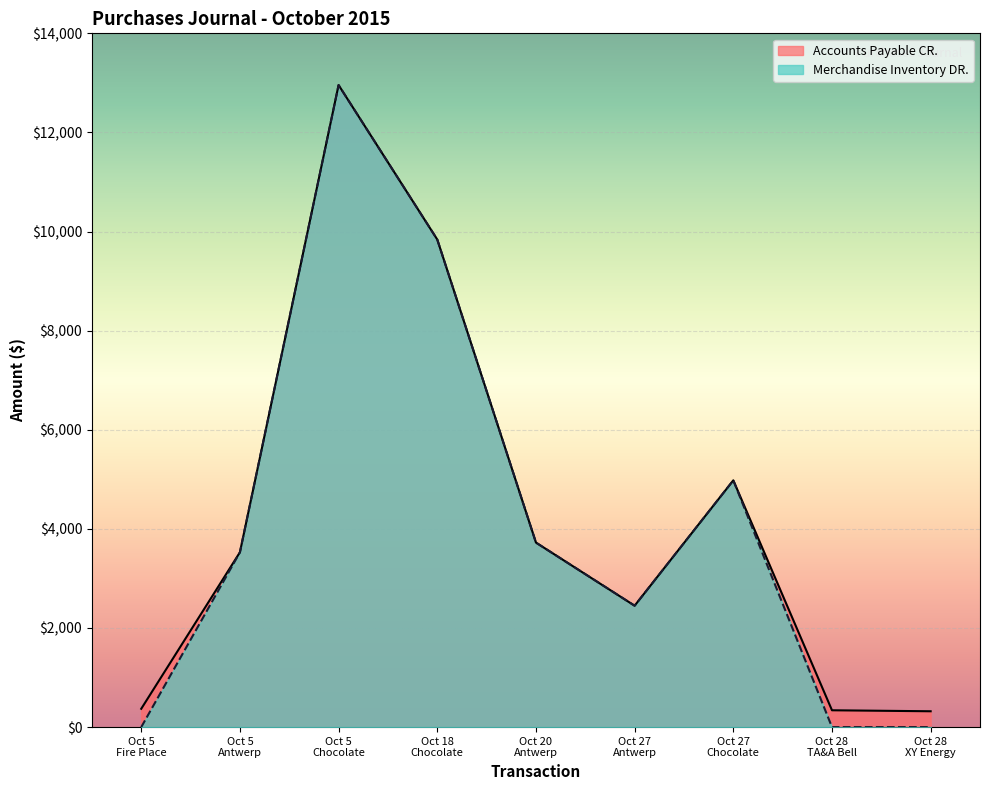

True or false: Accounts Payable CR. and Merchandise Inventory DR. intersect in this chart.

False